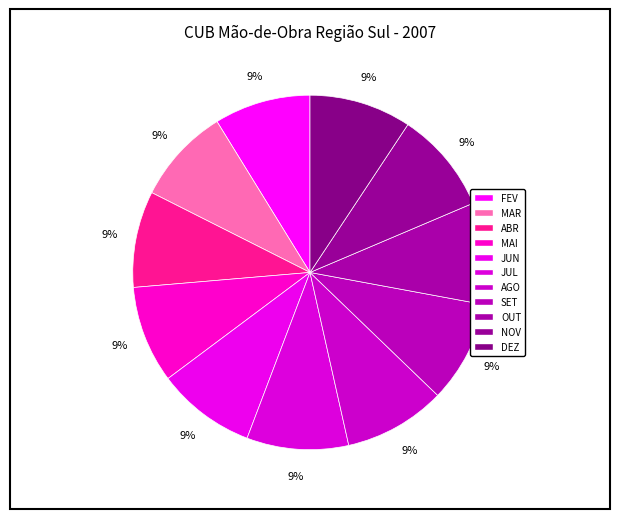

To the nearest percent, what percentage of the pie is AGO?

9%